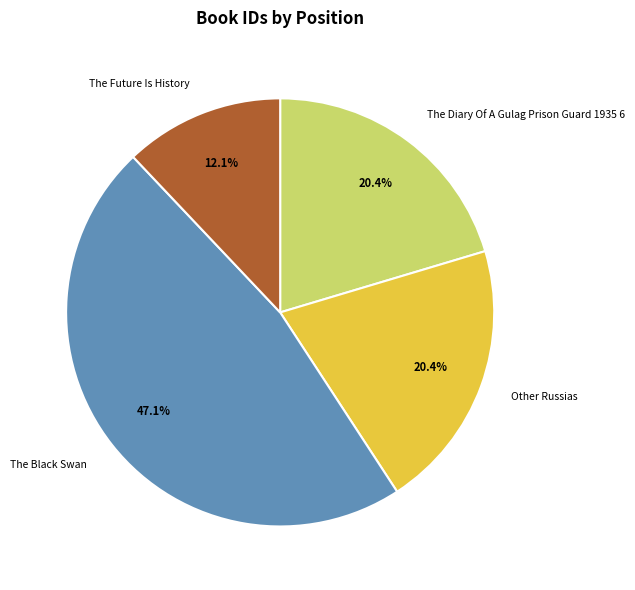

Is there any slice that represents more than half of the pie?

No